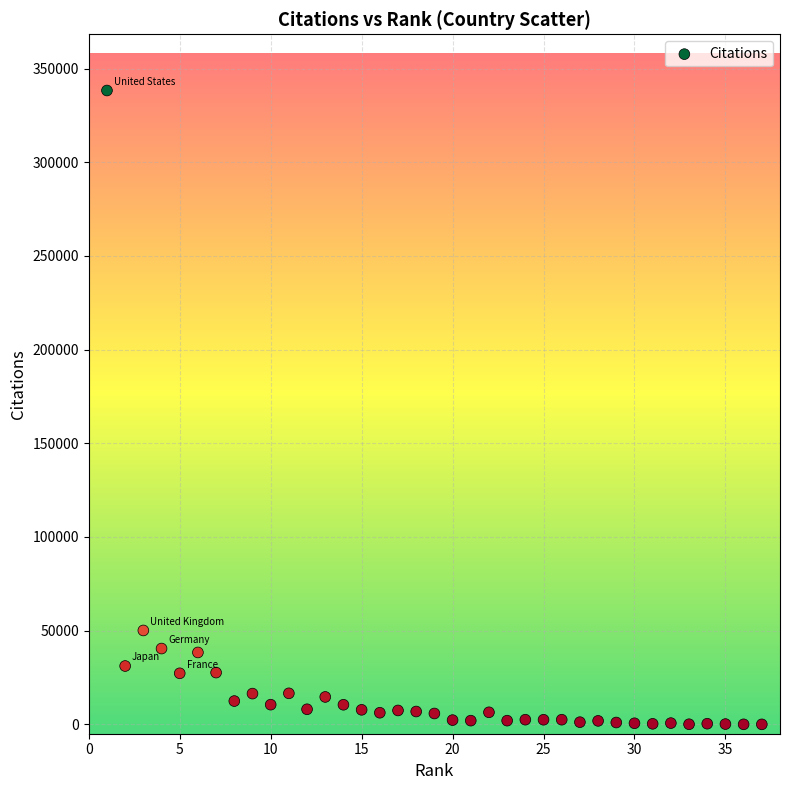

What Y value in the scatter plot is closest to 169135?

50113